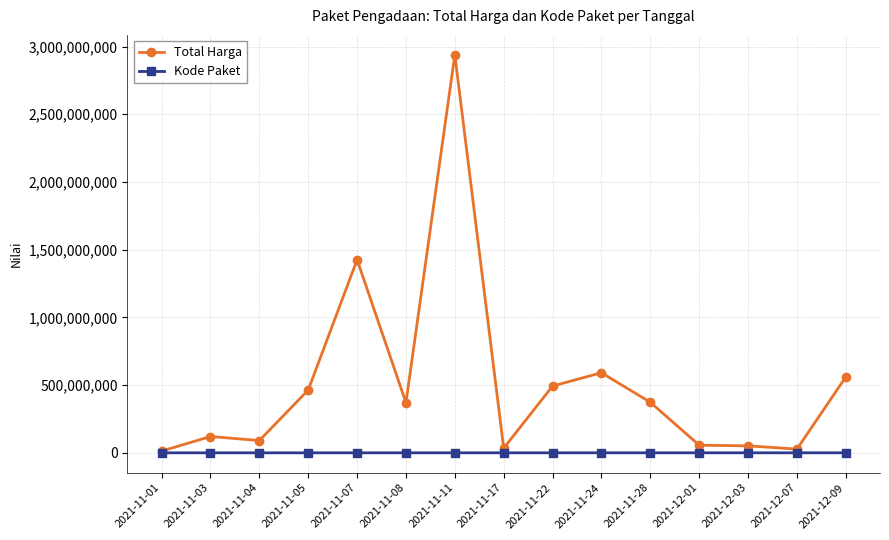

Which label corresponds to the largest value in the chart?

2021-11-11